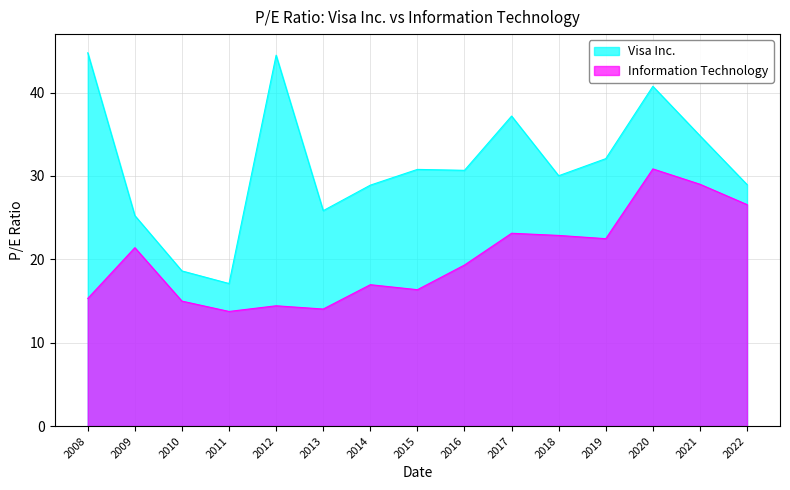

True or false: Visa Inc. and Information Technology intersect in this chart.

False